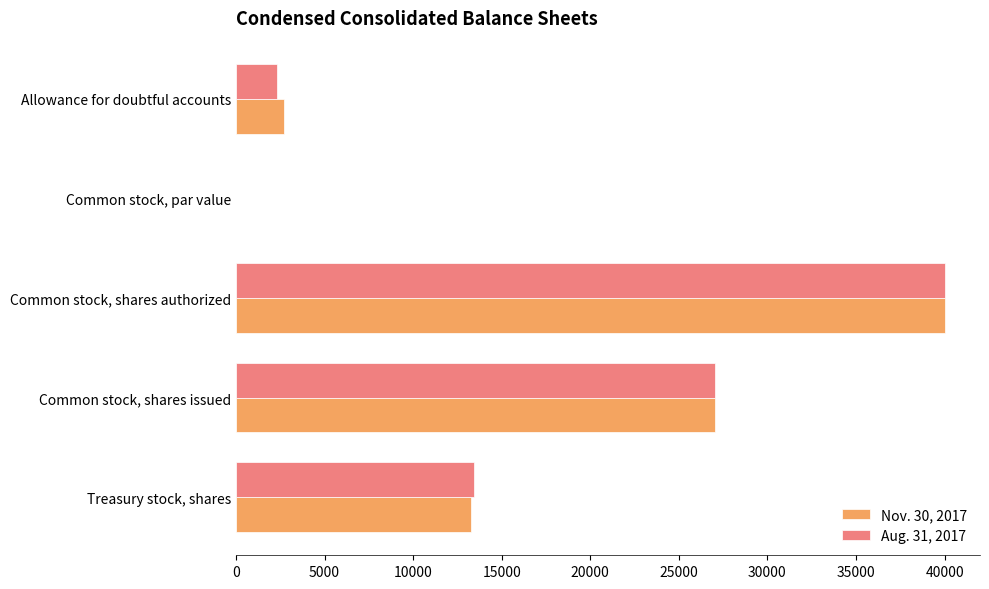

Between Common stock, shares authorized and Treasury stock, shares, which series saw the biggest shift?

Nov. 30, 2017